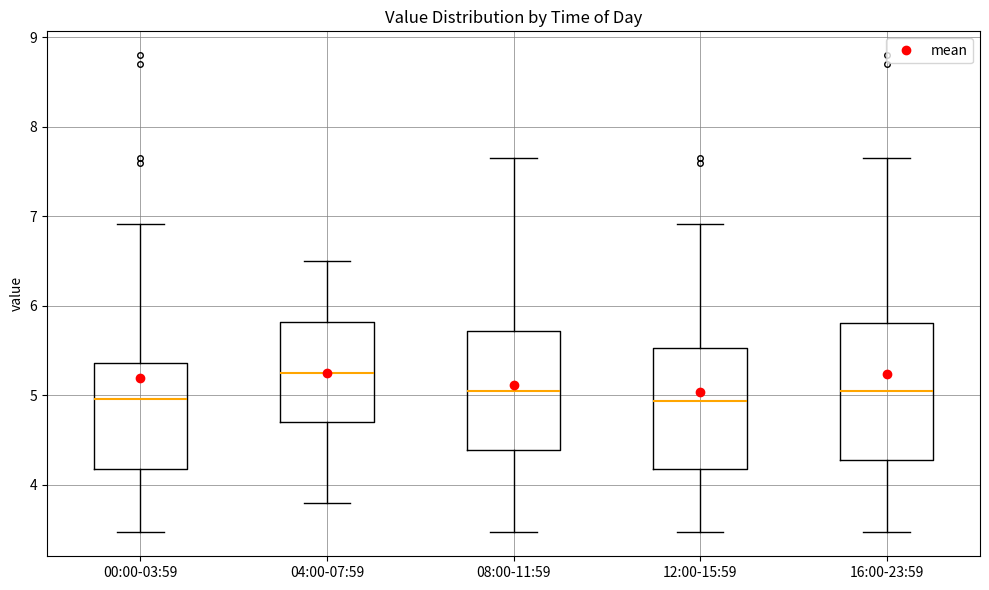

Reading left to right, read every box against the y-axis: the position of its median line, the range the box covers, and the ends of its whiskers. The values are not printed on the chart, so give them approximately, as read against the axis.

00:00-03:59: median 5.0, box 4.2 to 5.4, whiskers 3.5 to 6.9
04:00-07:59: median 5.3, box 4.7 to 5.8, whiskers 3.8 to 6.5
08:00-11:59: median 5.1, box 4.4 to 5.7, whiskers 3.5 to 7.7
12:00-15:59: median 4.9, box 4.2 to 5.5, whiskers 3.5 to 6.9
16:00-23:59: median 5.1, box 4.3 to 5.8, whiskers 3.5 to 7.7